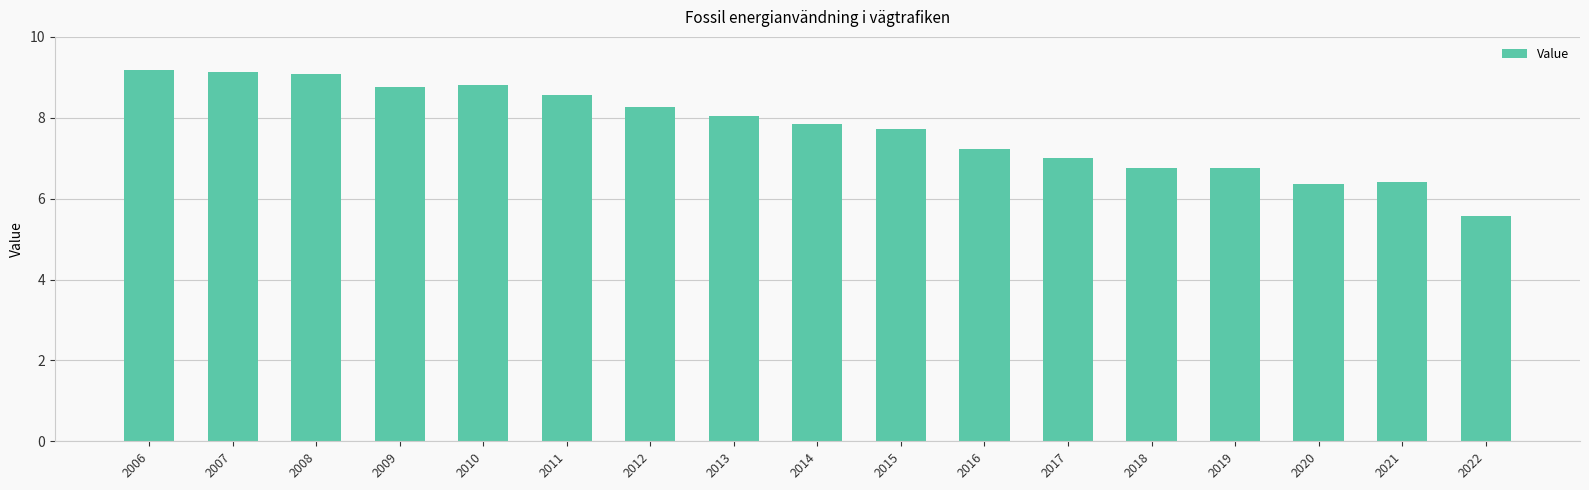

What is the value of the 14th bar from the left?

6.8